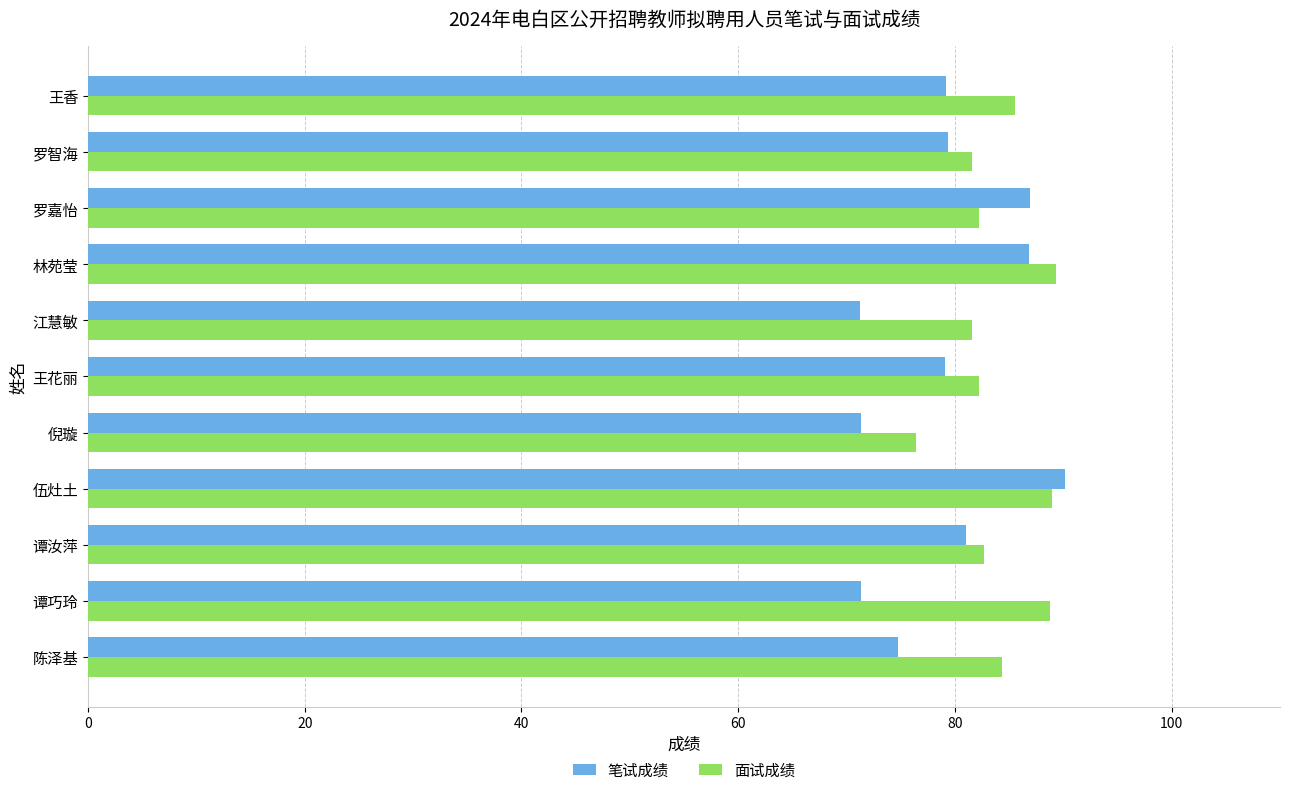

What is the lowest value of the 面试成绩 series?

76.4